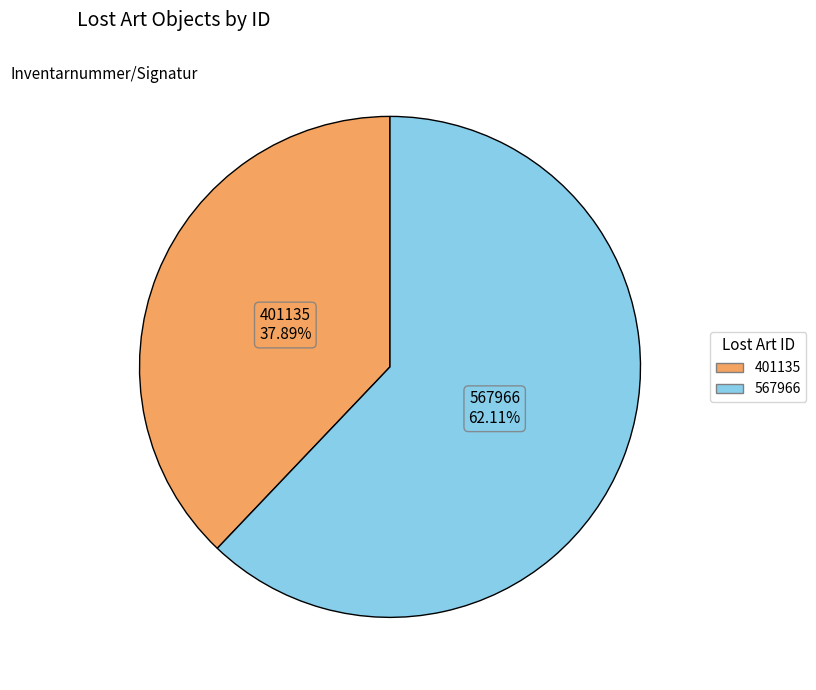

What portion of the pie excludes 401135?

62.1%